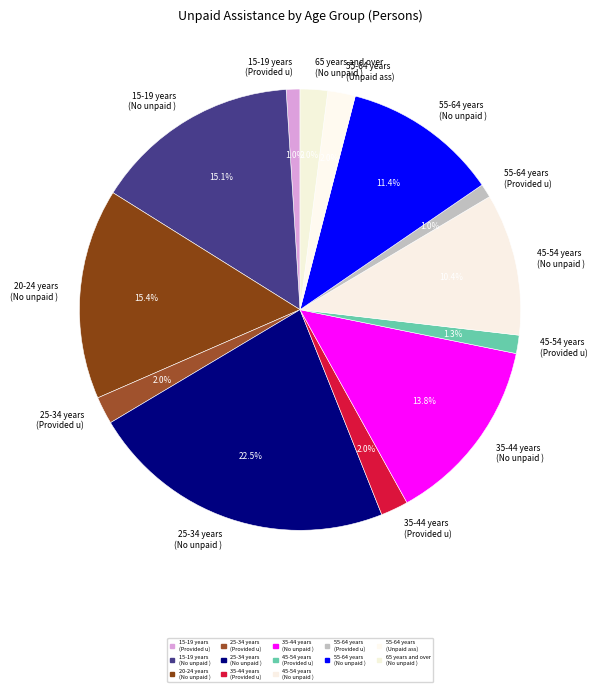

How many slices are in this pie chart?

13